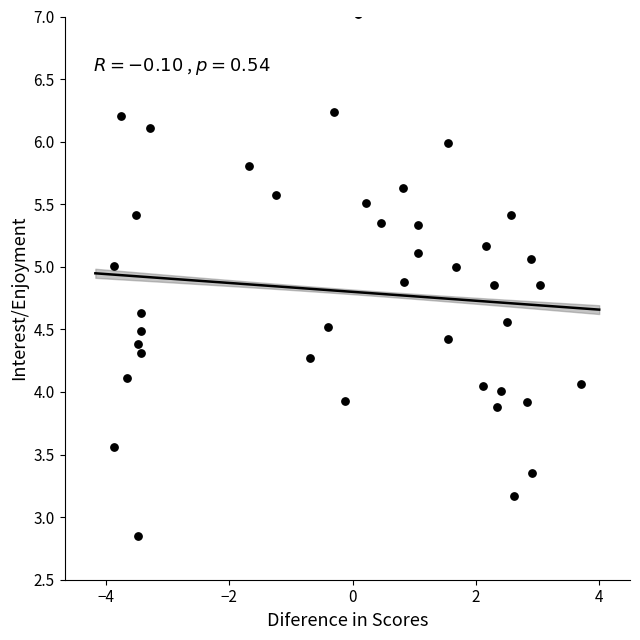

What is the range of Y values (max minus min)?

4.2